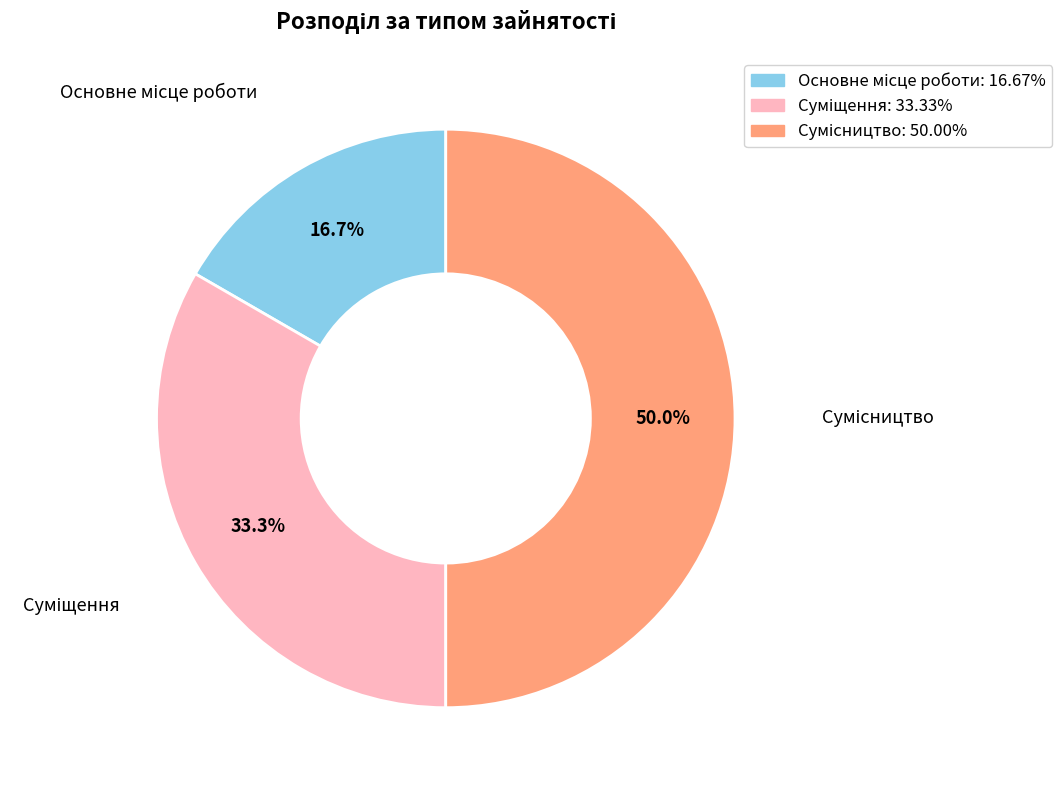

What is the change in value from Суміщення to Сумісництво?

+1